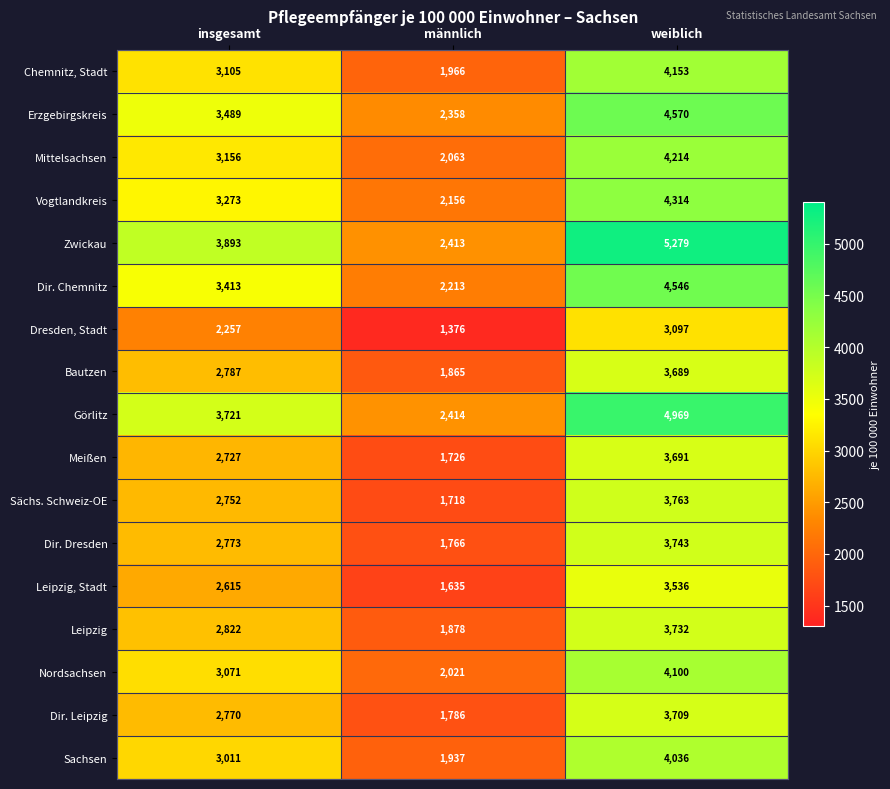

What is the average value of the Sachsen series?

2995